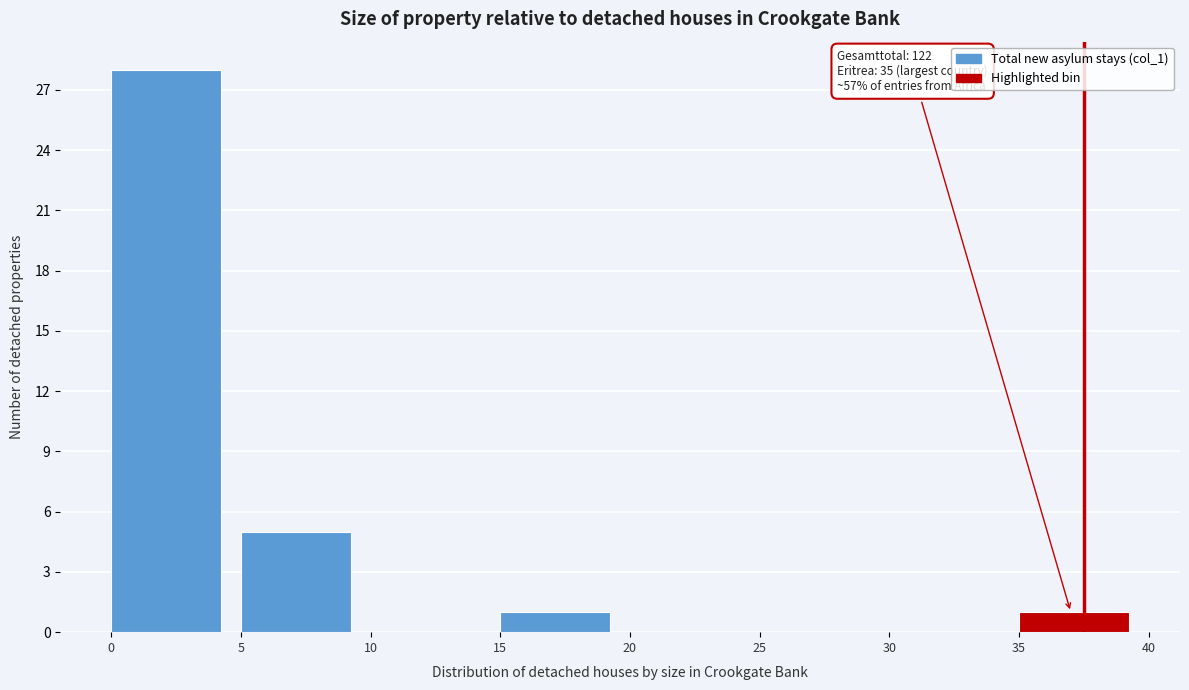

Which range on the x-axis has the tallest bar?

0 to 5